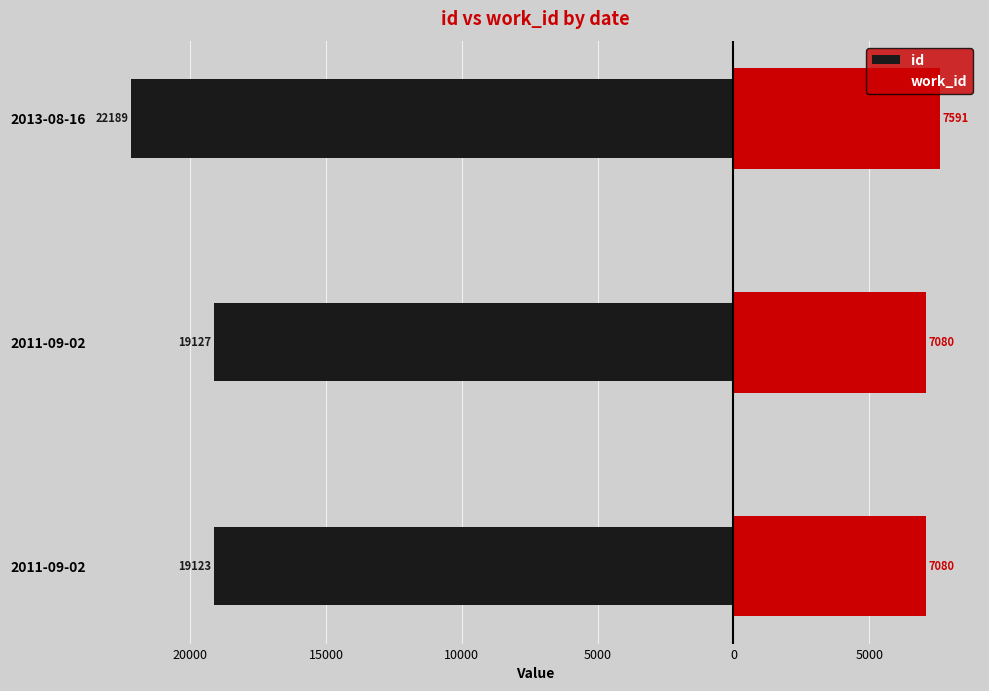

What is the average value of the work_id series?

7250